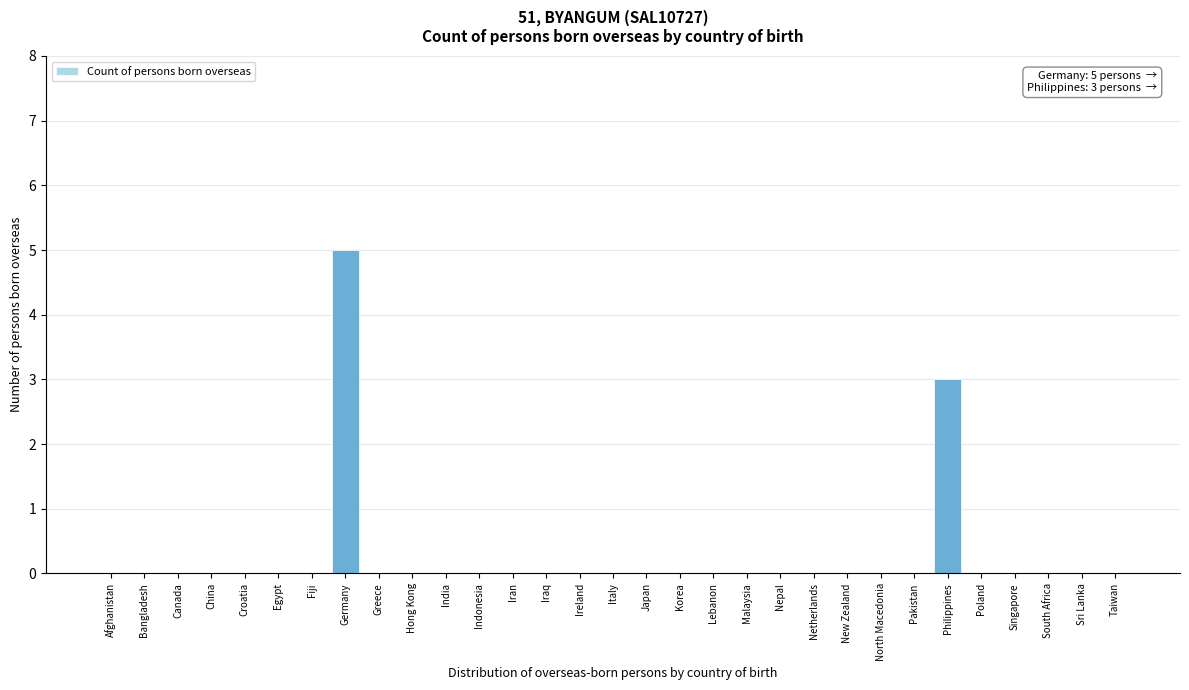

At which category does the chart reach its peak across all series?

Germany